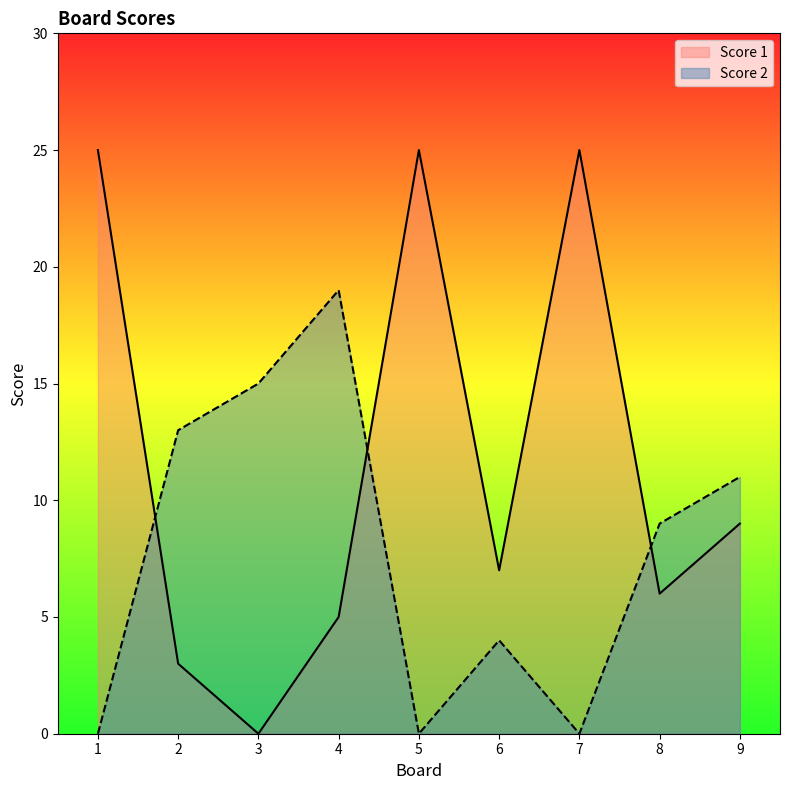

True or false: Score 2 has a value of 12 at 7.

False